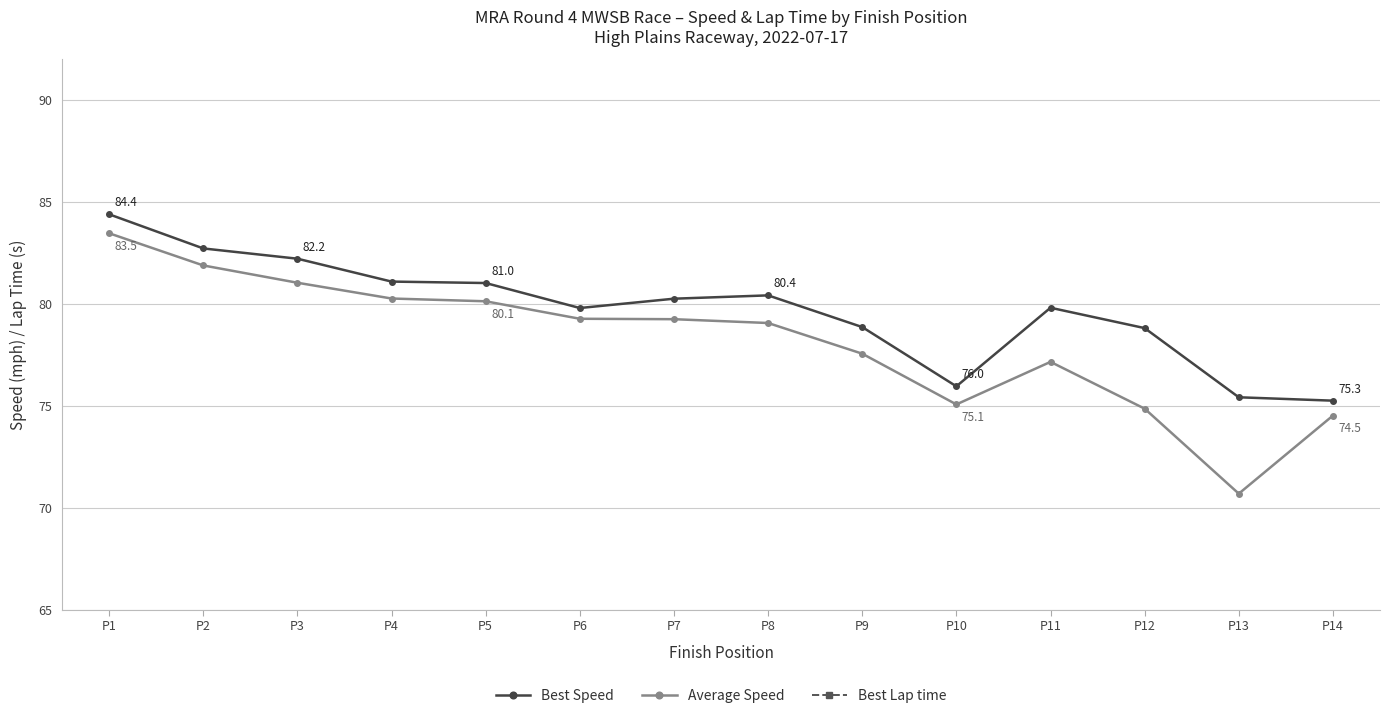

What is the spread (max minus min) of values at P5?

33.2